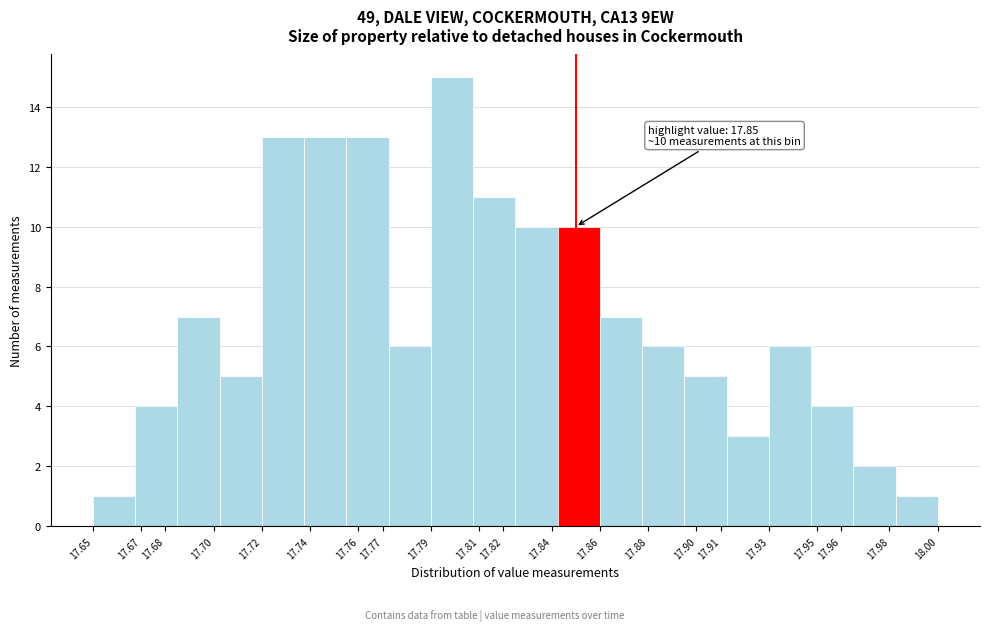

Over which range of the x-axis is the bar tallest?

17.790 to 17.808